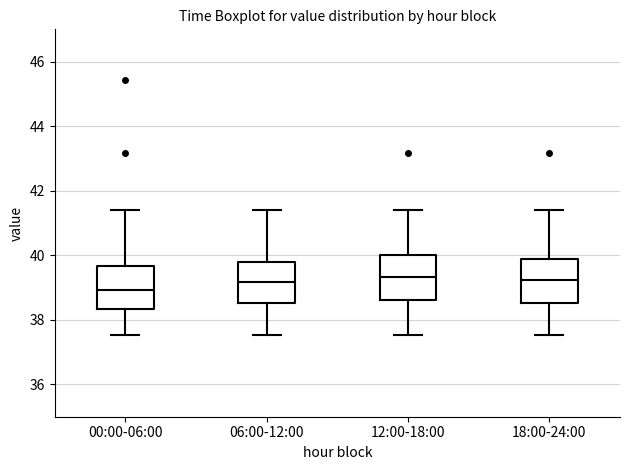

Reading left to right, transcribe this box plot: for each box, give where its median line is, the range the box spans, and where its two whiskers end, as read against the y-axis. The values are not printed on the chart, so give them approximately, as read against the axis.

00:00-06:00: median 39.0, box 38.4 to 39.6, whiskers 37.6 to 41.4
06:00-12:00: median 39.2, box 38.6 to 39.8, whiskers 37.6 to 41.4
12:00-18:00: median 39.4, box 38.6 to 40.0, whiskers 37.6 to 41.4
18:00-24:00: median 39.2, box 38.6 to 39.8, whiskers 37.6 to 41.4